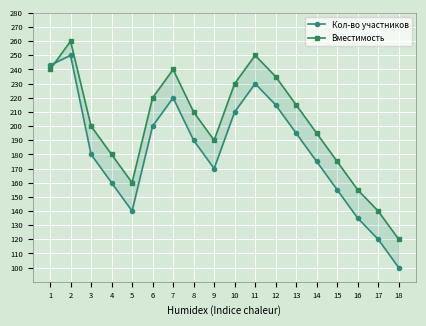

True or false: Кол-во участников has a value of 170 at 9.

True